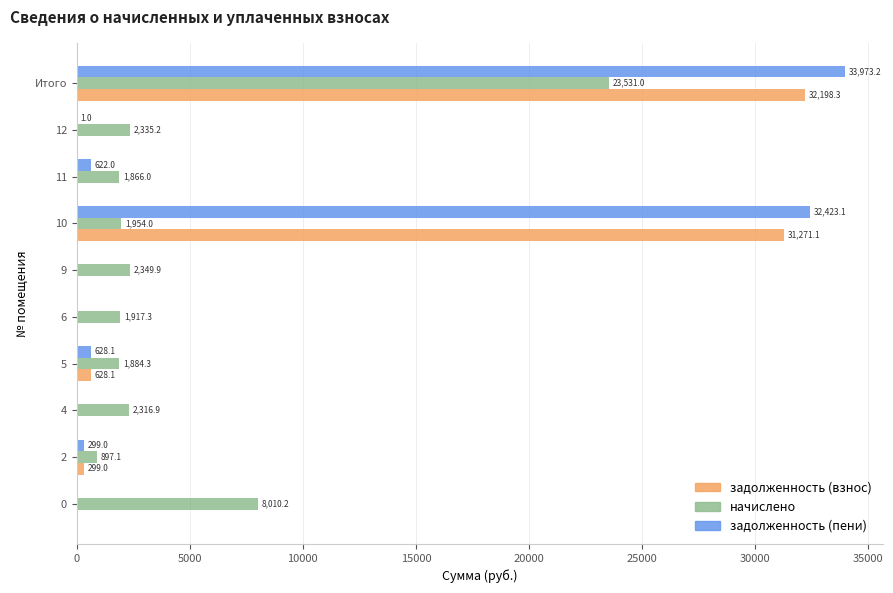

Between 5 and Итого, which series saw the biggest shift?

задолженность (пени)